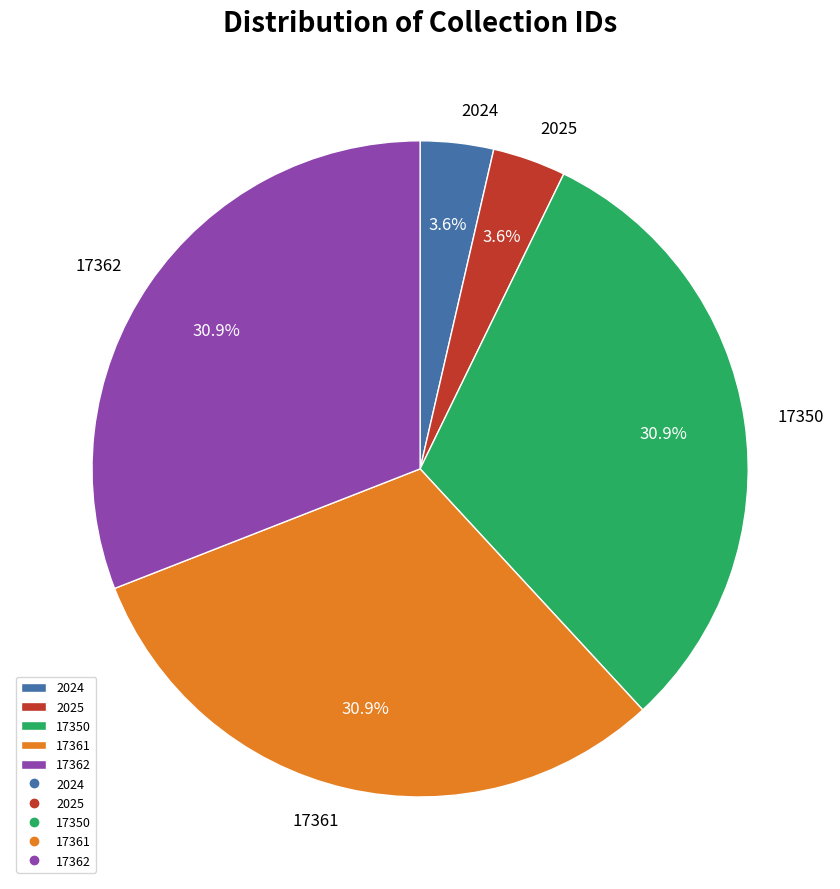

True or false: 2024 accounts for 4% of the total.

True